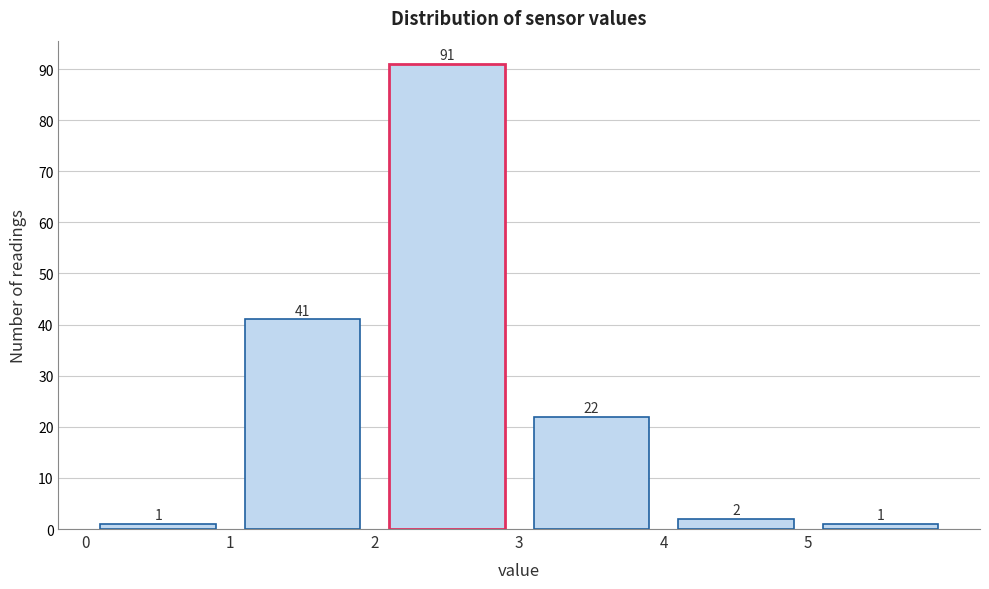

How tall is the bar that spans 1 to 2 on the x-axis?

41